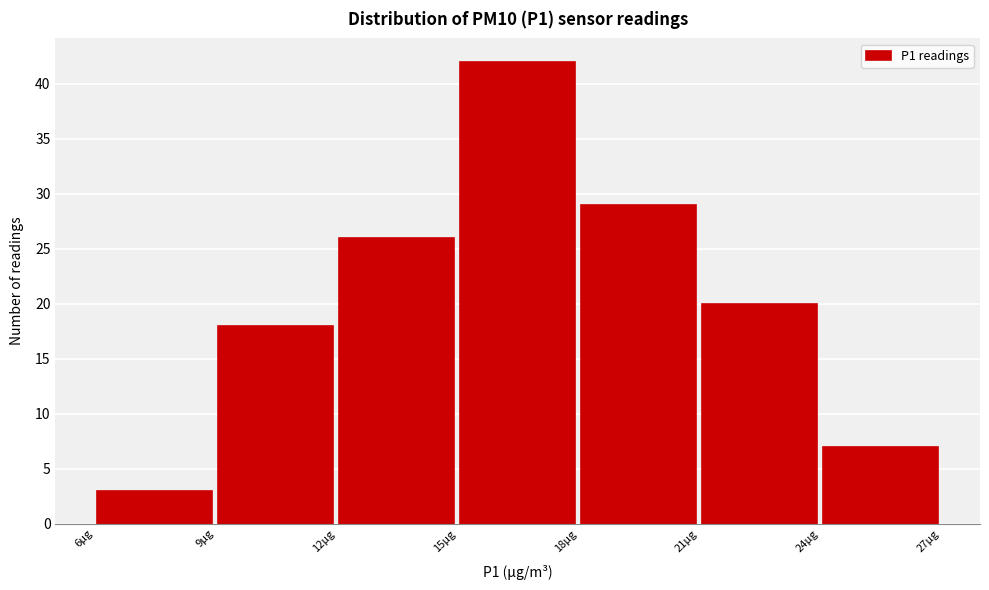

Which range on the x-axis has the tallest bar?

15 to 18